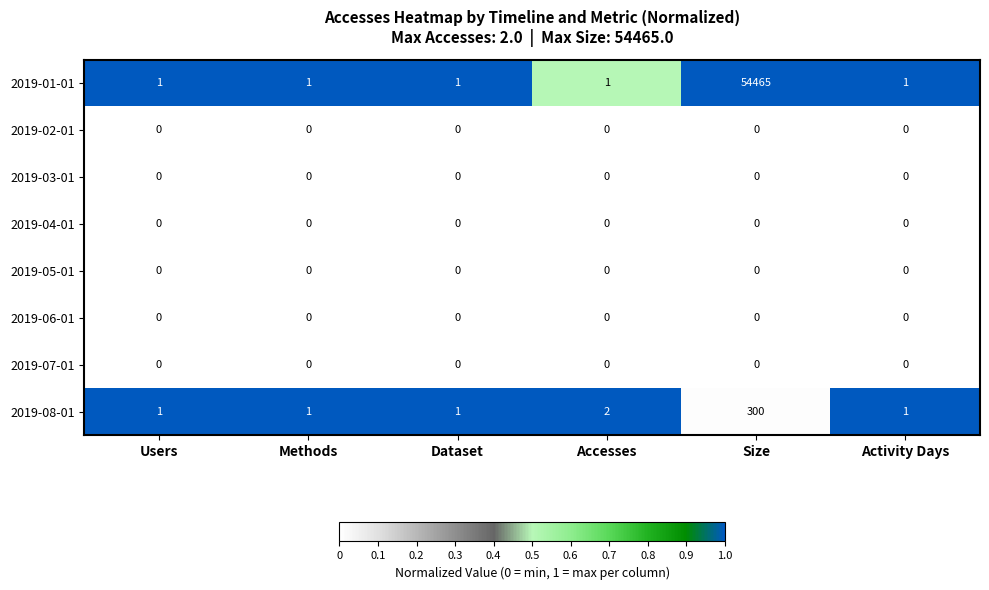

At which category is the sum across all series the highest?

Size